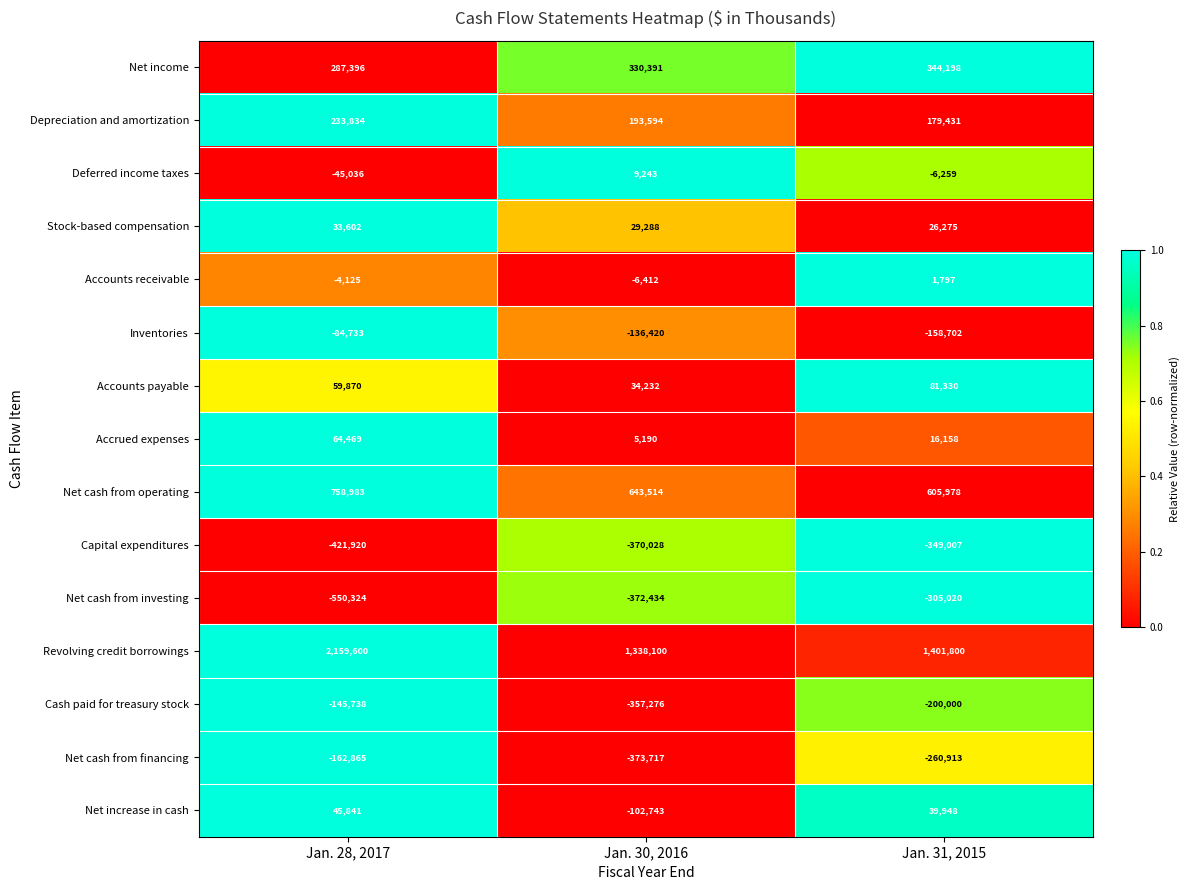

Which series has the largest range (max minus min)?

Revolving credit borrowings